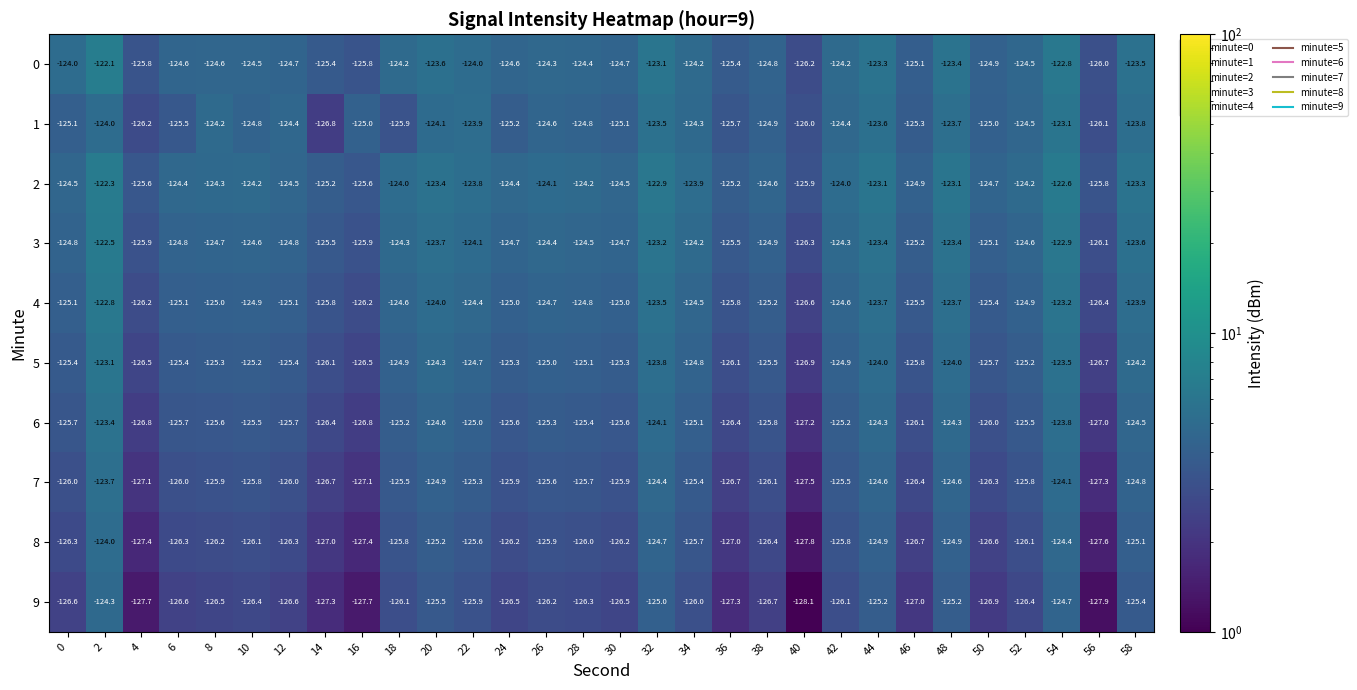

What is the smallest value displayed?

-128.1